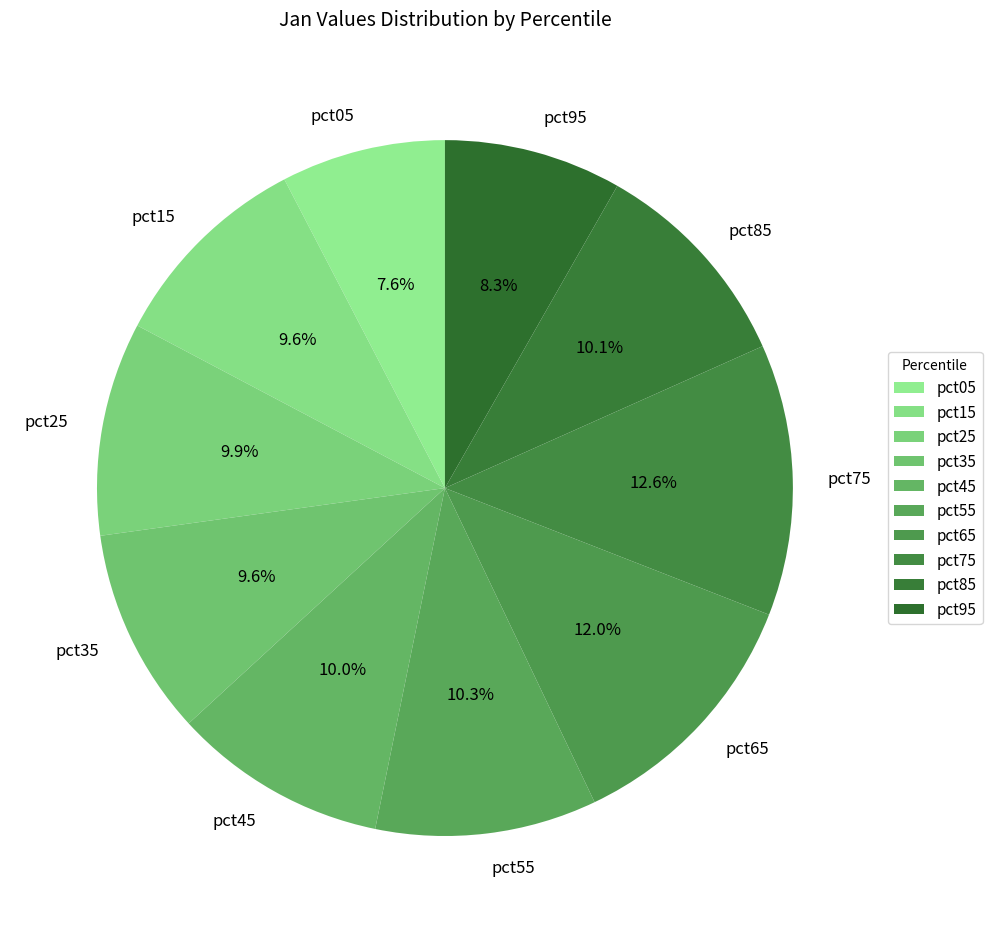

True or false: pct15 accounts for 22% of the total.

False